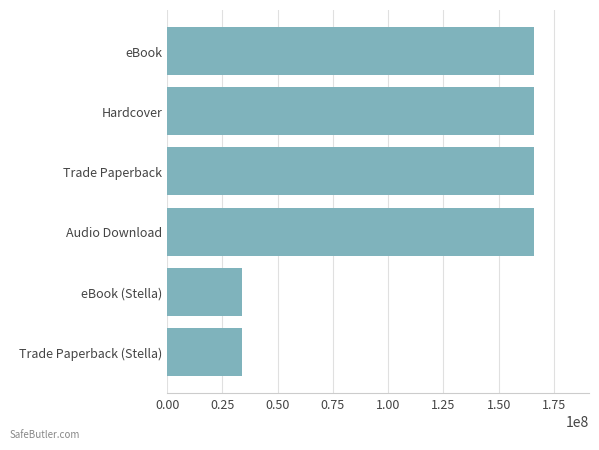

What is the change in value from eBook to Trade Paperback (Stella)?

-131932775